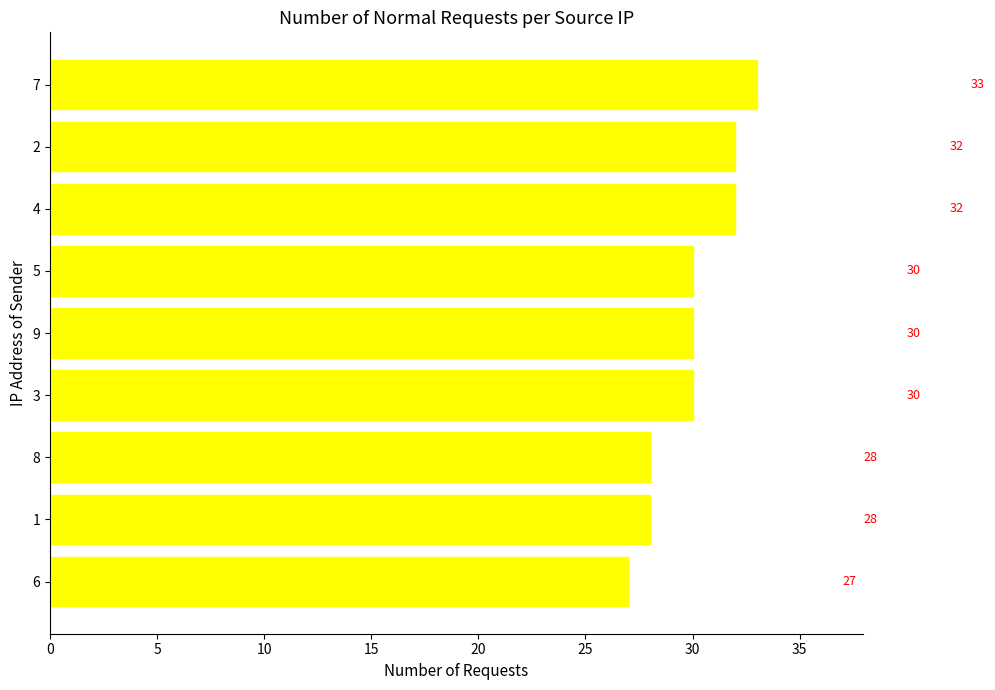

What is the maximum value shown in the chart?

33